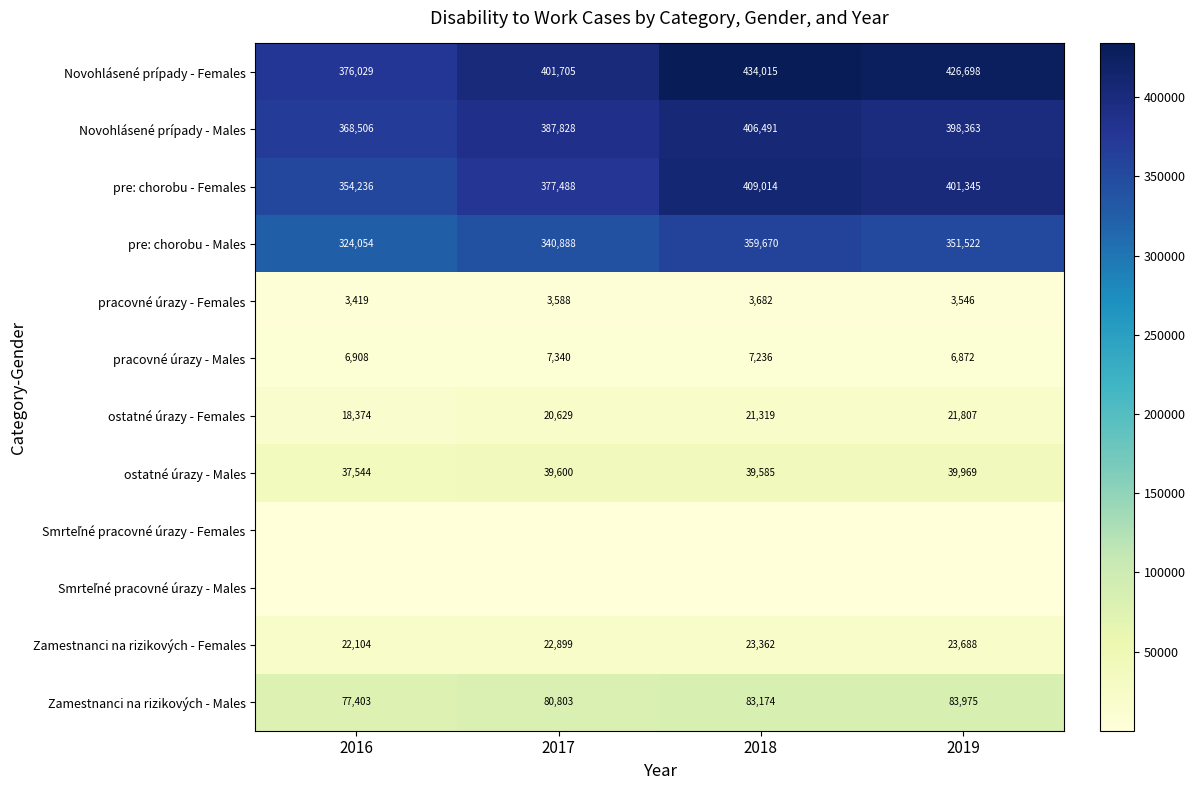

What is the difference between the pre: chorobu - Females values at 2016 and 2019?

47109